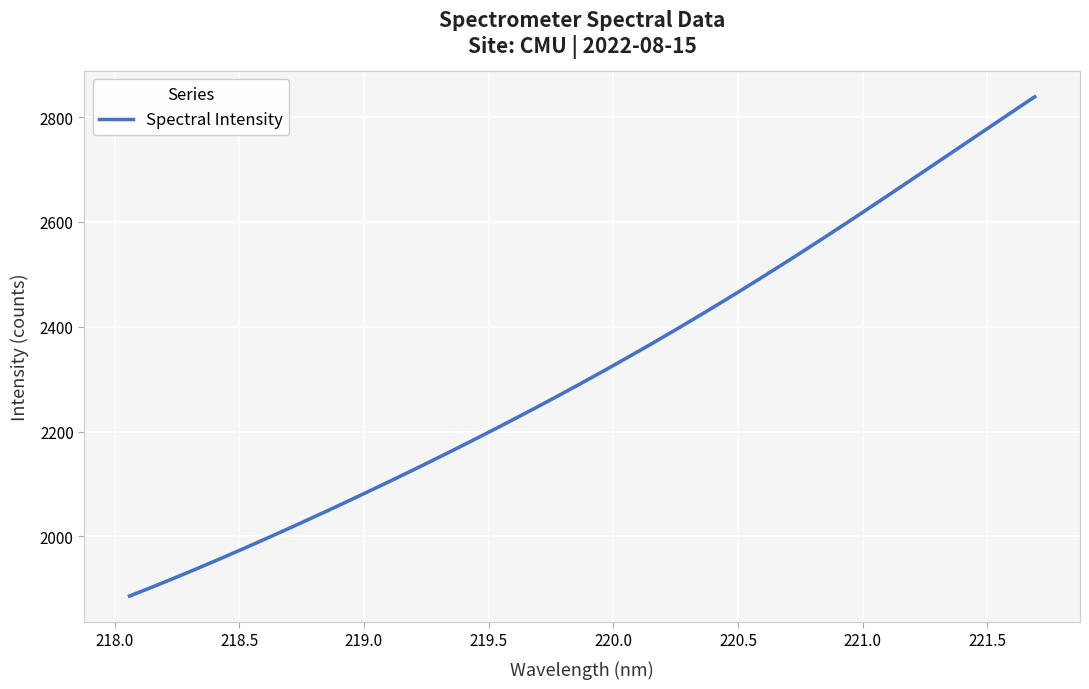

What is the lowest value of the Spectral Intensity series?

1886.2